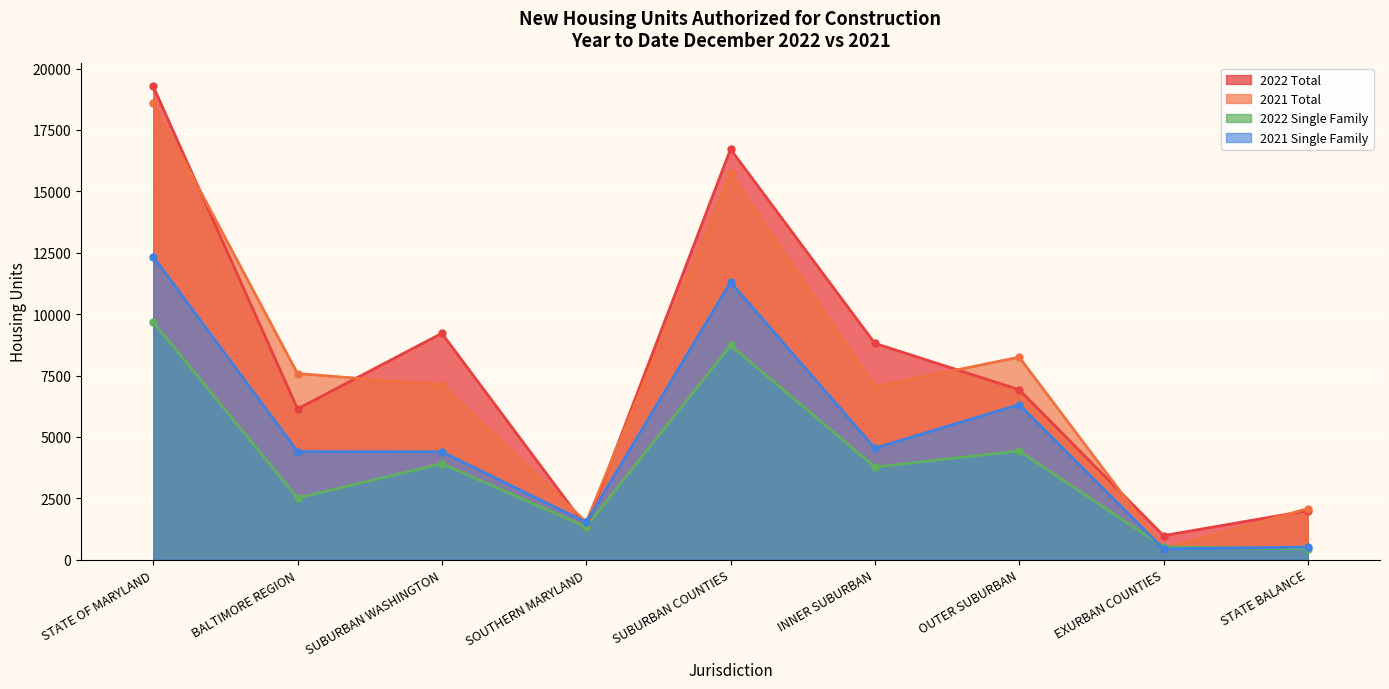

Reading right to left, list all the values displayed in this chart.

2022 Total: STATE BALANCE=1999	EXURBAN COUNTIES=981	OUTER SUBURBAN=6923	INNER SUBURBAN=8809	SUBURBAN COUNTIES=16713	SOUTHERN MARYLAND=1337	SUBURBAN WASHINGTON=9218	BALTIMORE REGION=6141	STATE OF MARYLAND=19274
2021 Total: STATE BALANCE=2081	EXURBAN COUNTIES=443	OUTER SUBURBAN=8248	INNER SUBURBAN=7047	SUBURBAN COUNTIES=15738	SOUTHERN MARYLAND=1532	SUBURBAN WASHINGTON=7119	BALTIMORE REGION=7580	STATE OF MARYLAND=18611
2022 Single Family: STATE BALANCE=448	EXURBAN COUNTIES=521	OUTER SUBURBAN=4431	INNER SUBURBAN=3776	SUBURBAN COUNTIES=8728	SOUTHERN MARYLAND=1335	SUBURBAN WASHINGTON=3912	BALTIMORE REGION=2512	STATE OF MARYLAND=9675
2021 Single Family: STATE BALANCE=517	EXURBAN COUNTIES=441	OUTER SUBURBAN=6318	INNER SUBURBAN=4542	SUBURBAN COUNTIES=11301	SOUTHERN MARYLAND=1523	SUBURBAN WASHINGTON=4395	BALTIMORE REGION=4405	STATE OF MARYLAND=12340